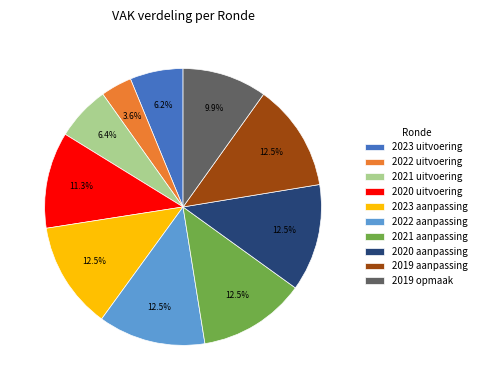

Does 2020 aanpassing represent more than half of the total?

No